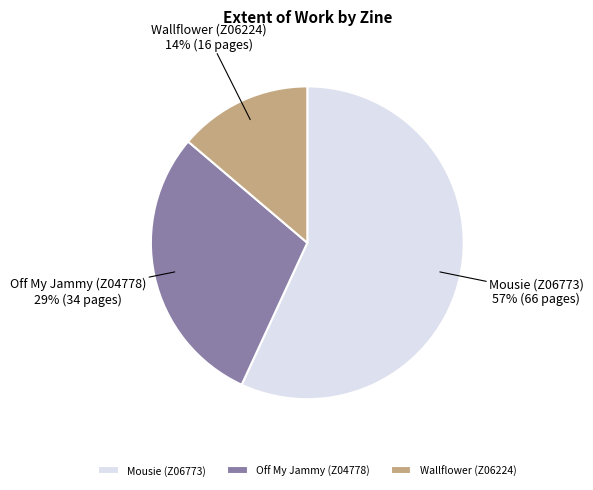

Combined, do Off My Jammy (Z04778) and Mousie (Z06773) account for over 50%?

Yes